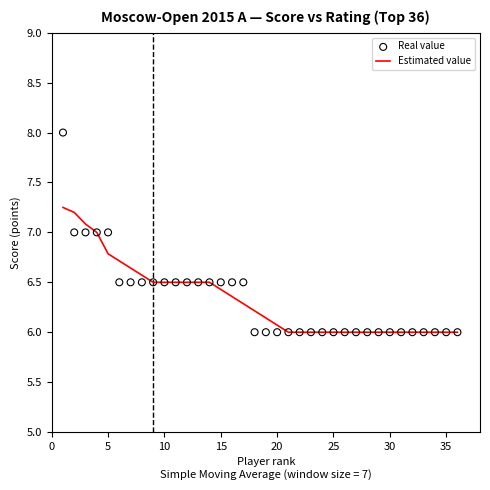

Which series reaches the minimum Y coordinate?

Estimated value